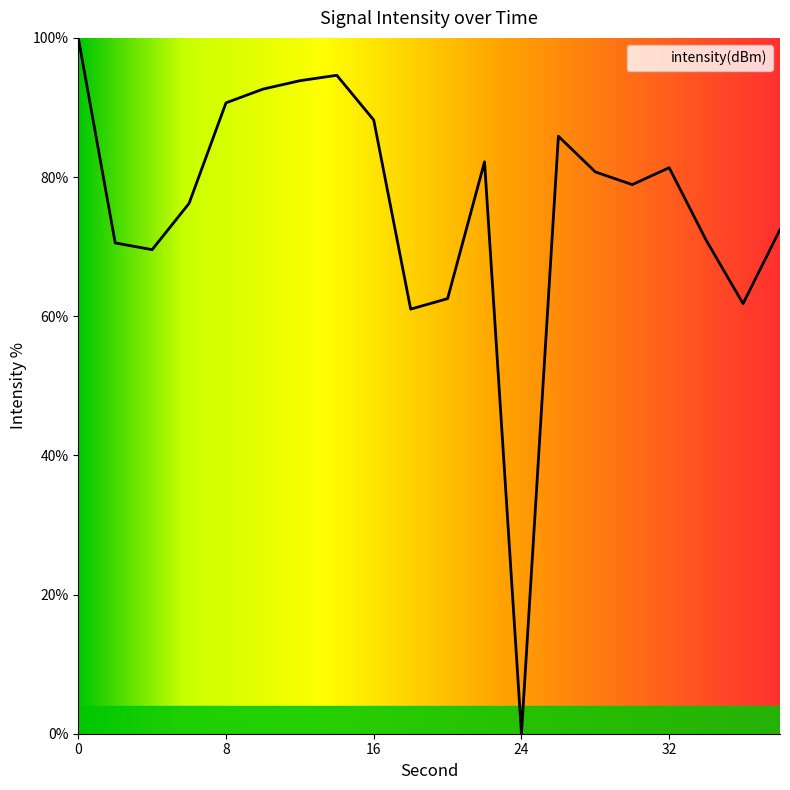

What is the greatest value displayed?

100.0